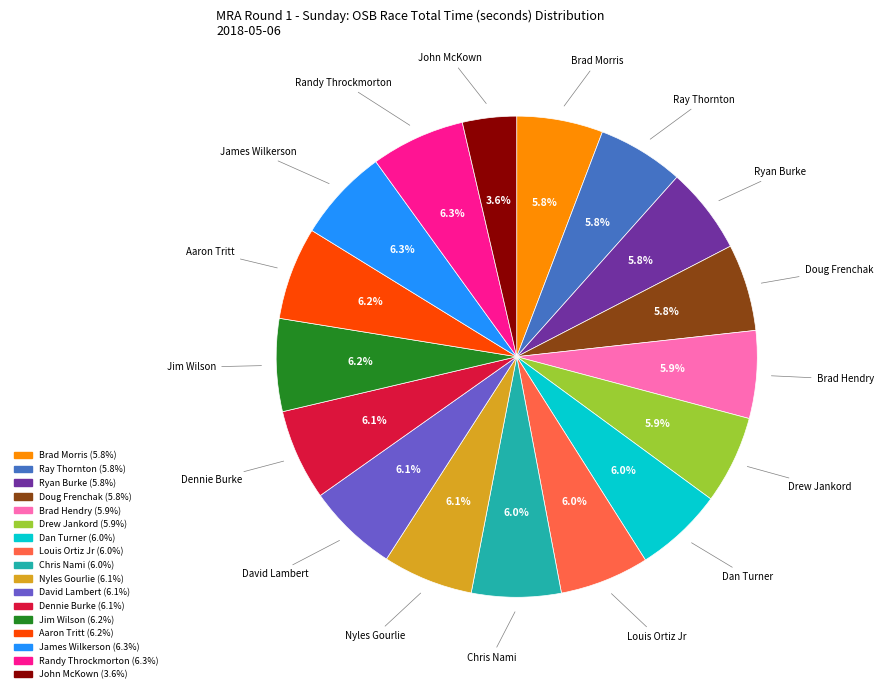

Does Ryan Burke account for over 50% of the chart?

No